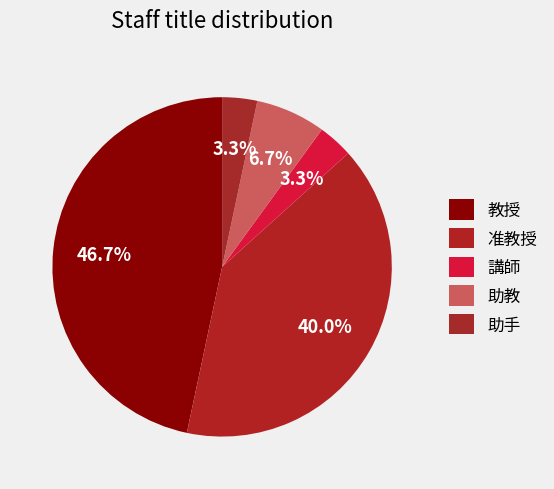

Is there a majority slice in this chart?

No